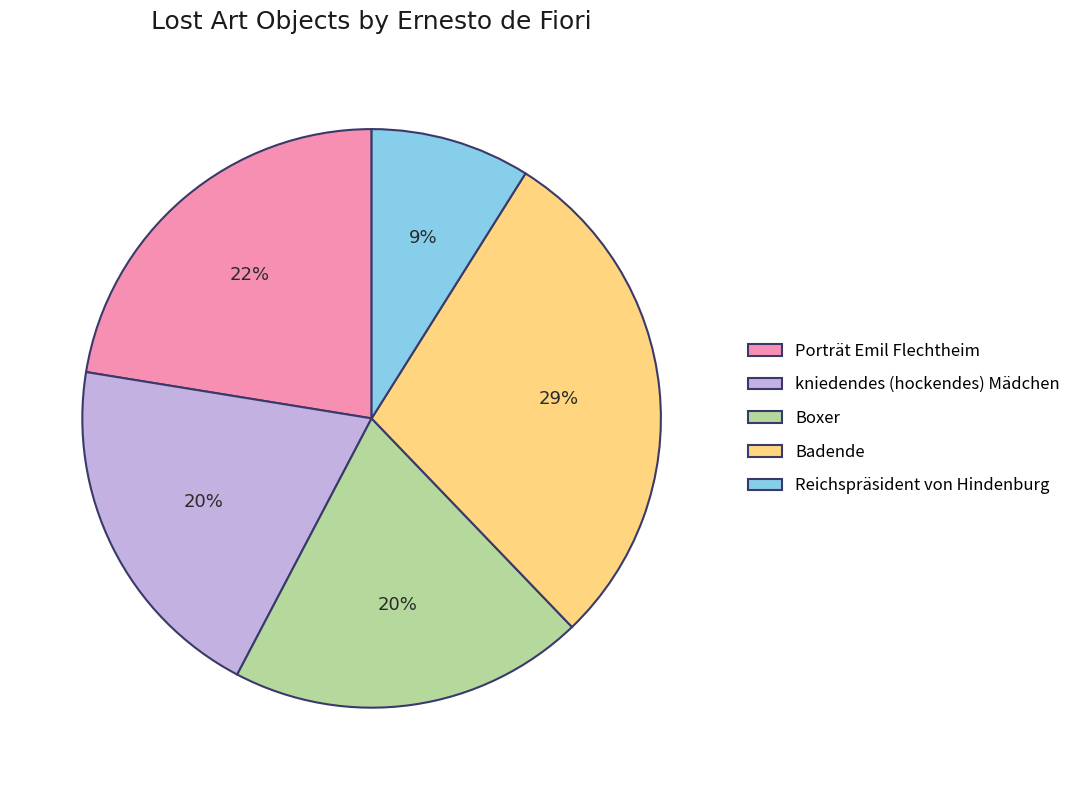

Do Badende and Porträt Emil Flechtheim together represent more than half of the pie?

Yes